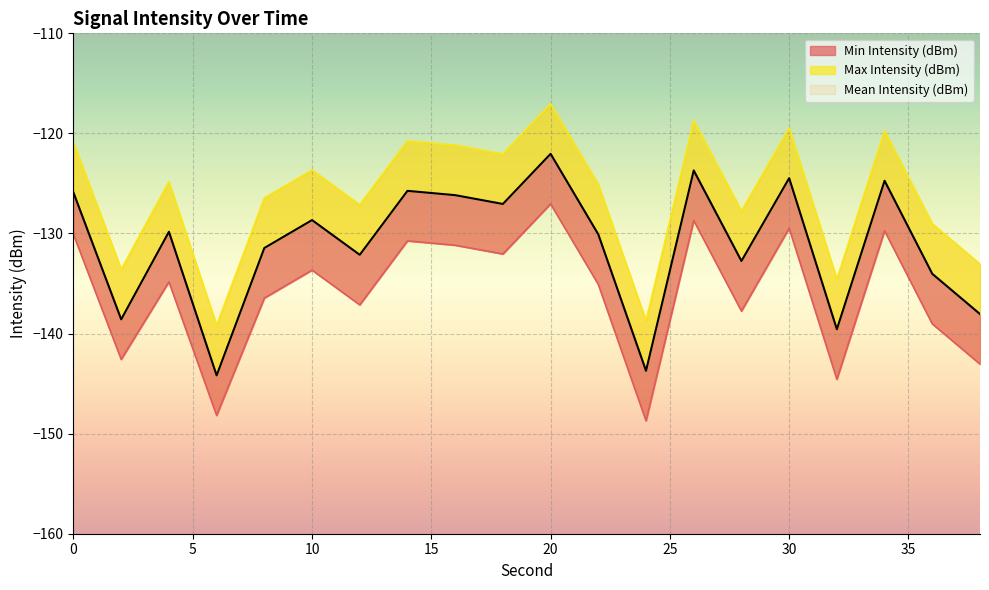

Is the value of Min Intensity (dBm) at 30 greater than the value of Max Intensity (dBm) at 30?

No